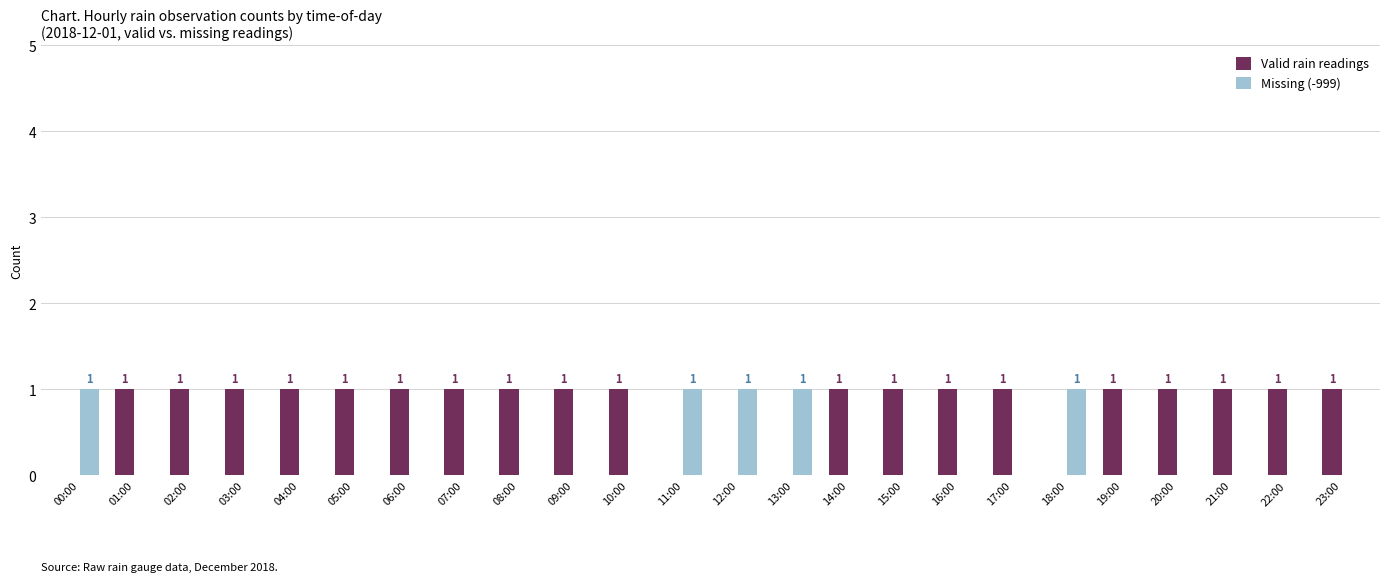

Is the value of Valid rain readings at 09:00 greater than the value of Missing (-999) at 17:00?

Yes